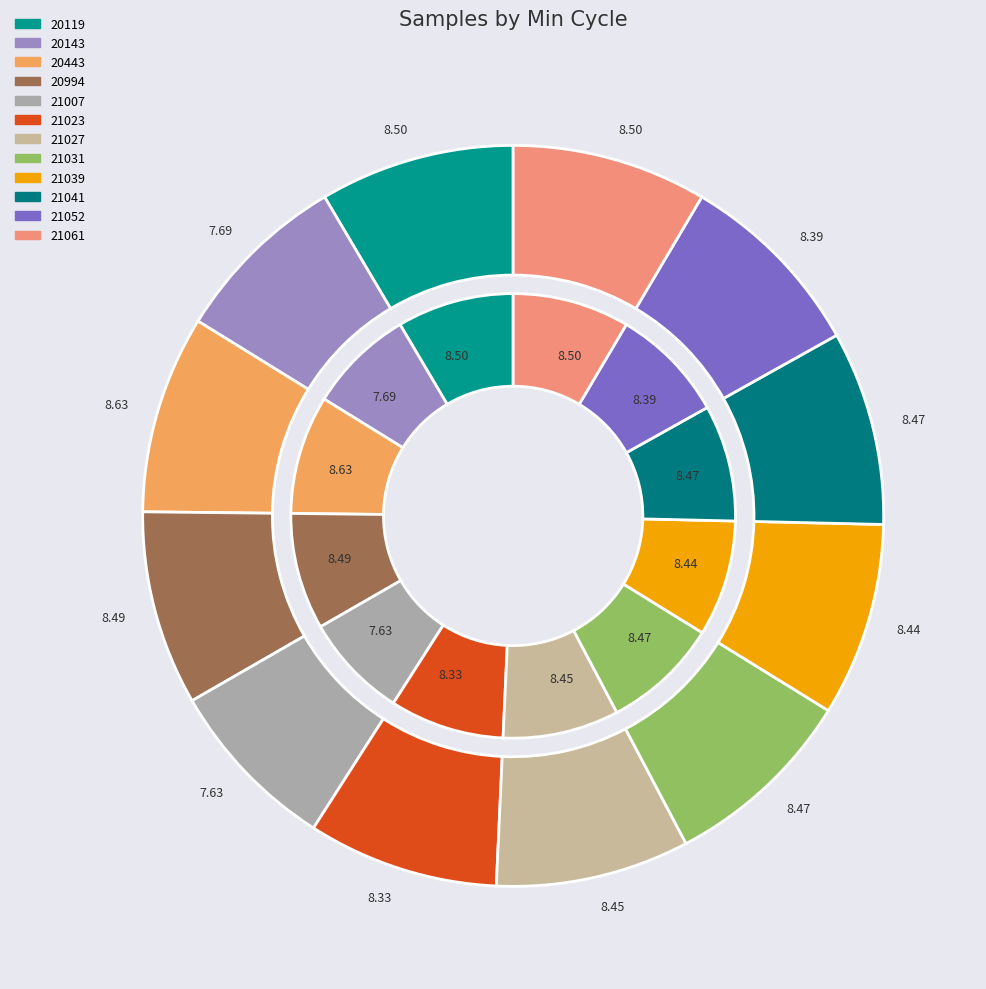

Rank the categories by value from lowest to highest.

21007, 20143, 21023, 21052, 21039, 21027, 21031, 21041, 20994, 21061, 20119, 20443